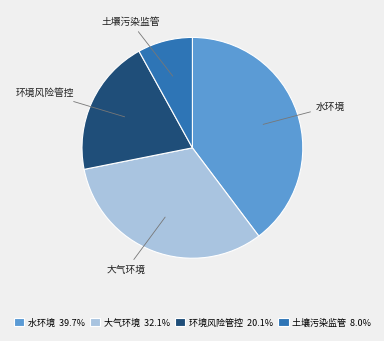

Combined, do 环境风险管控 and 水环境 account for over 50%?

Yes